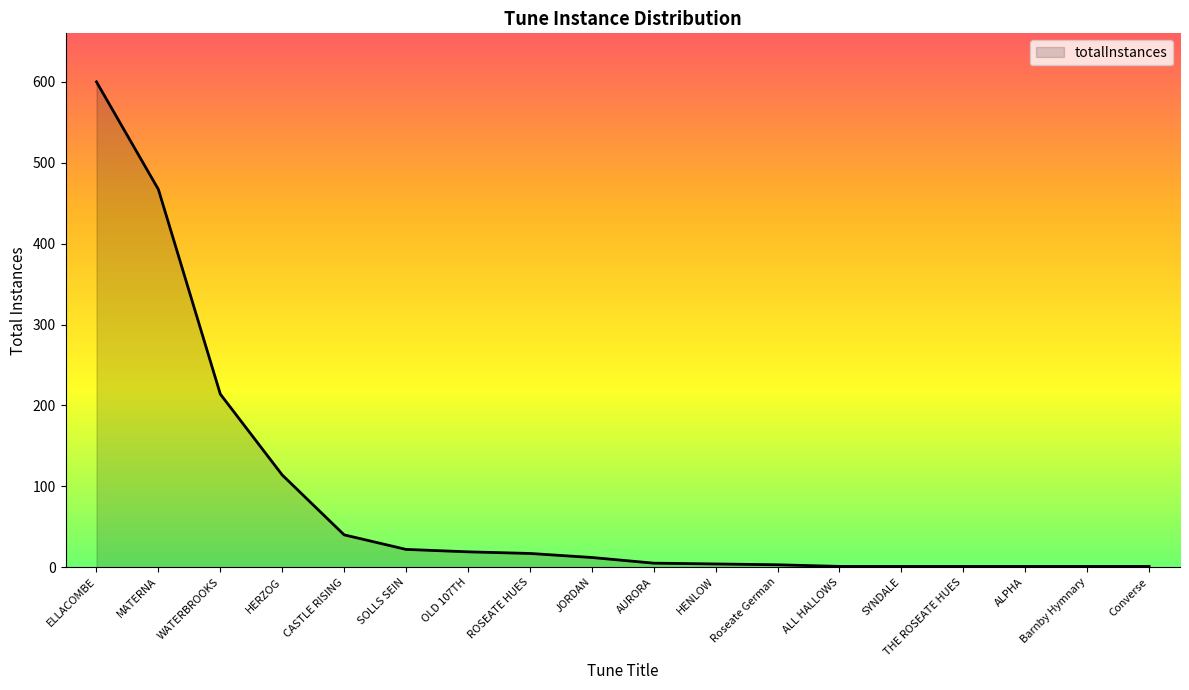

Approximately how many times larger is the value at ELLACOMBE compared to ALL HALLOWS?

600.0